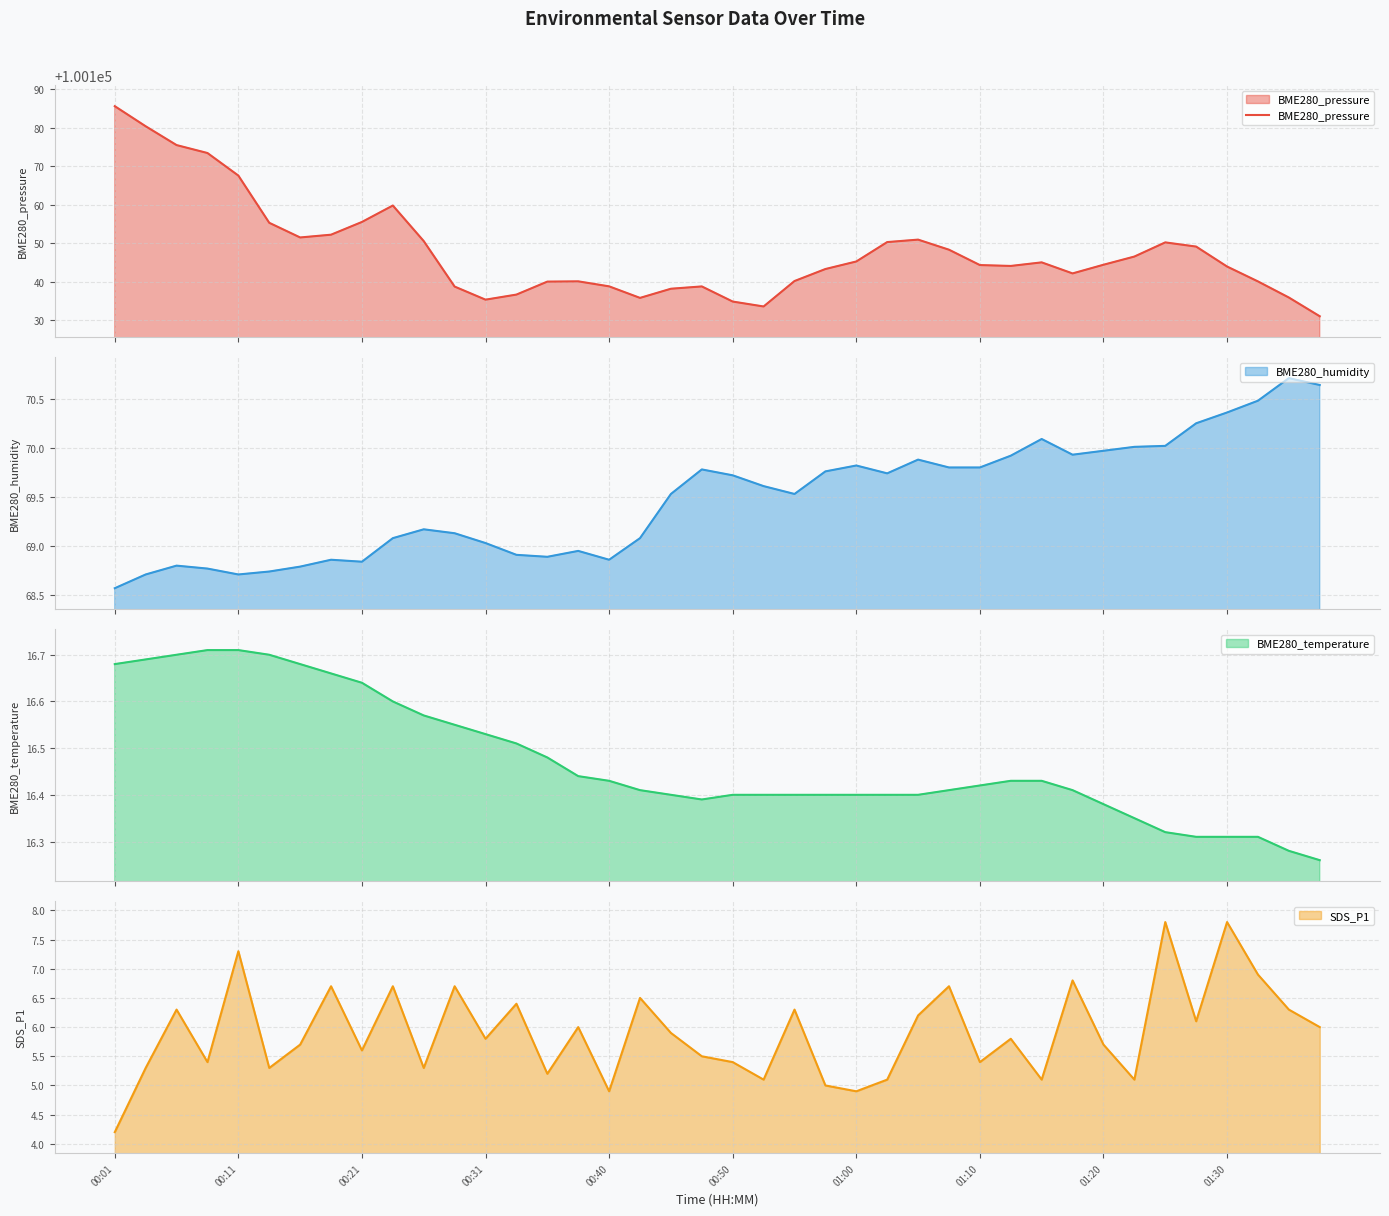

What is the maximum value for BME280_pressure?

100185.6